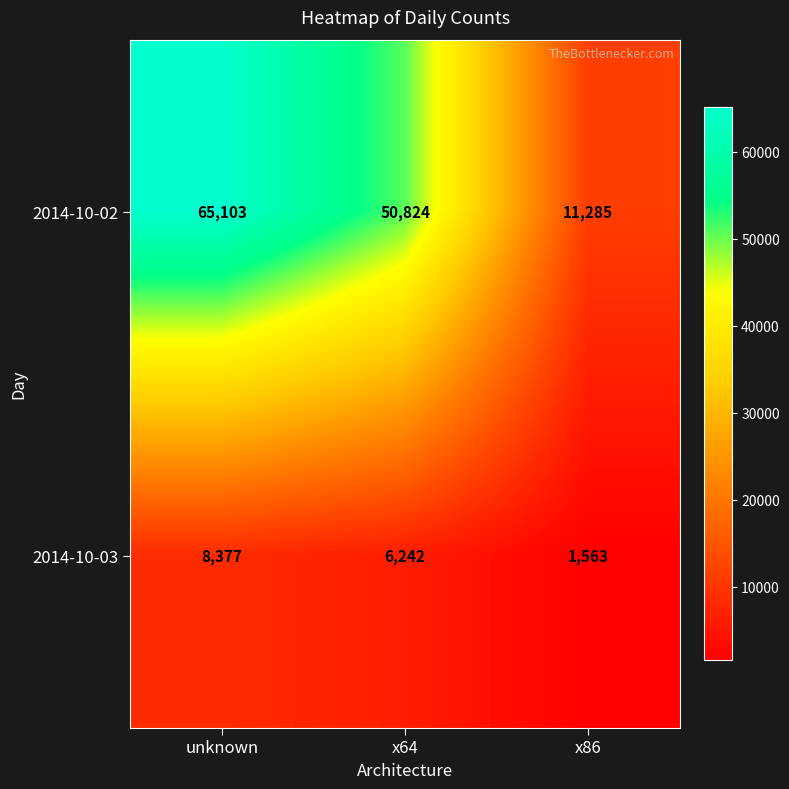

List the labels in order of 2014-10-03 value, smallest first.

x86, x64, unknown